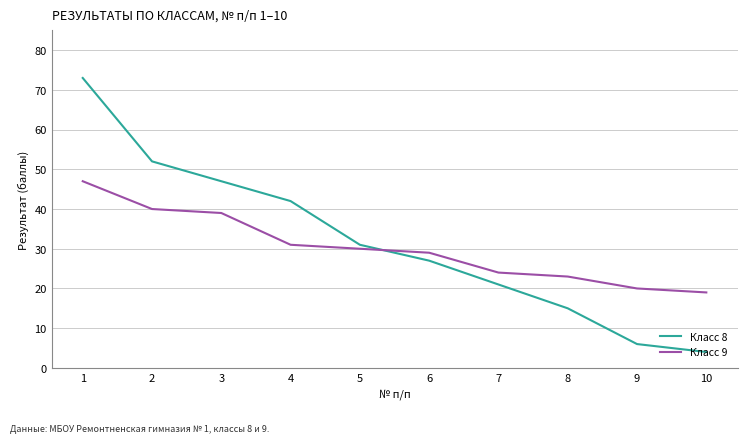

List the series in order of their overall mean, lowest first.

Класс 9, Класс 8